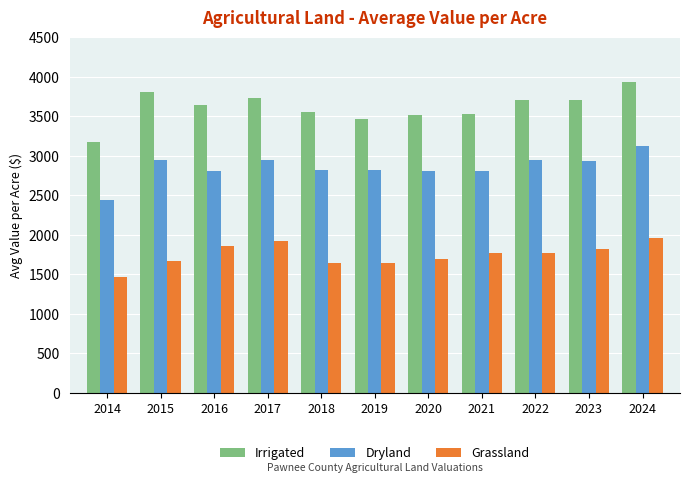

What is the spread (max minus min) of values at 2018?

1916.3